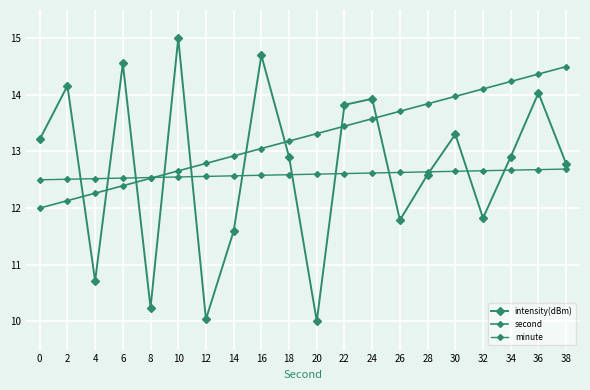

Rank the categories by minute value from highest to lowest.

38, 36, 34, 32, 30, 28, 26, 24, 22, 20, 18, 16, 14, 12, 10, 8, 6, 4, 2, 0